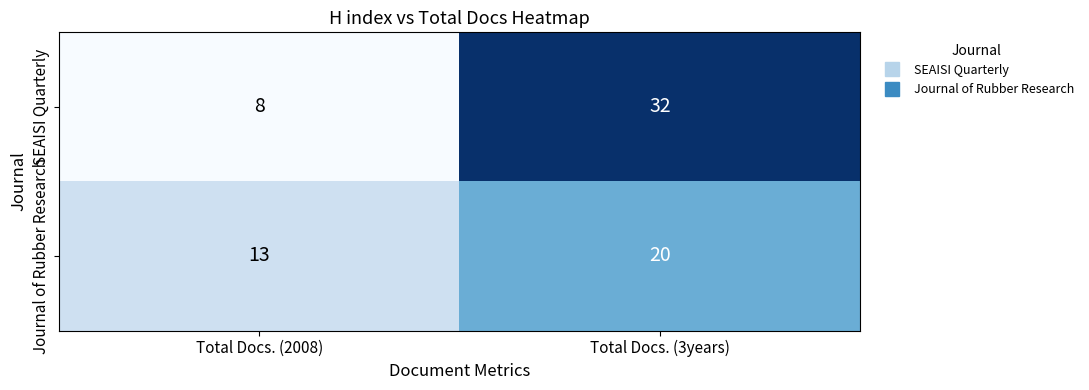

What is the sum of the Journal of Rubber Research values at Total Docs. (2008) and Total Docs. (3years)?

33